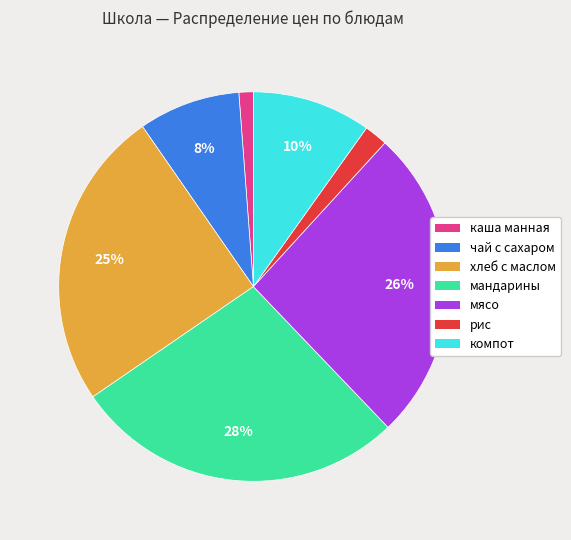

The каша манная slice represents 1% of the pie. True or false?

True